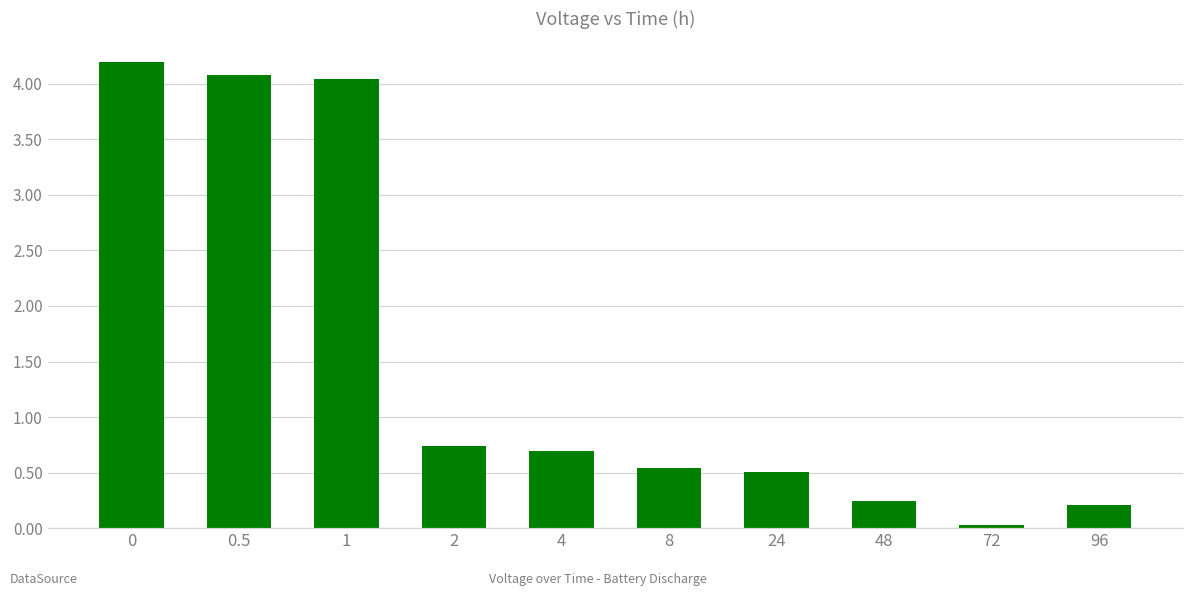

The value at 24 is 0.5. True or false?

True